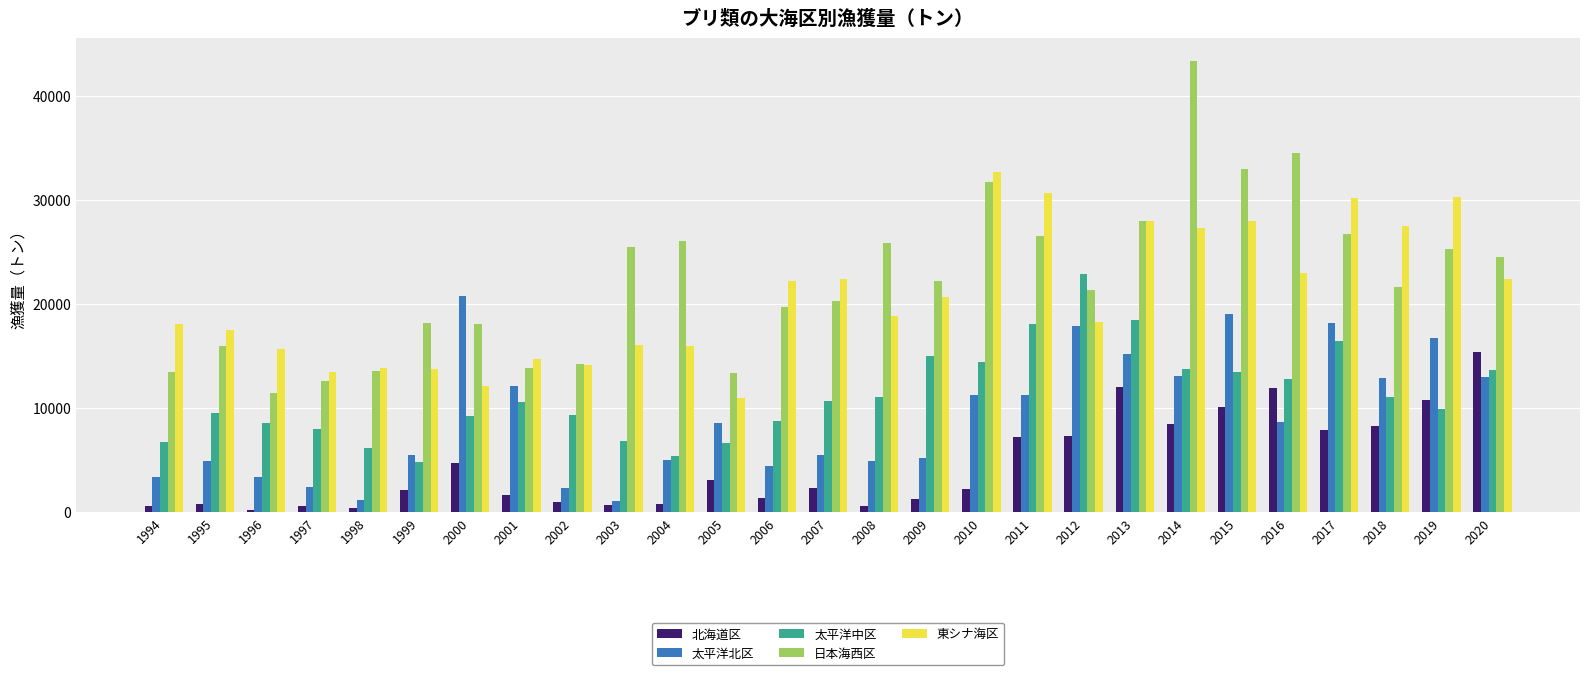

Are the bars grouped side by side (vs. stacked)?

Yes